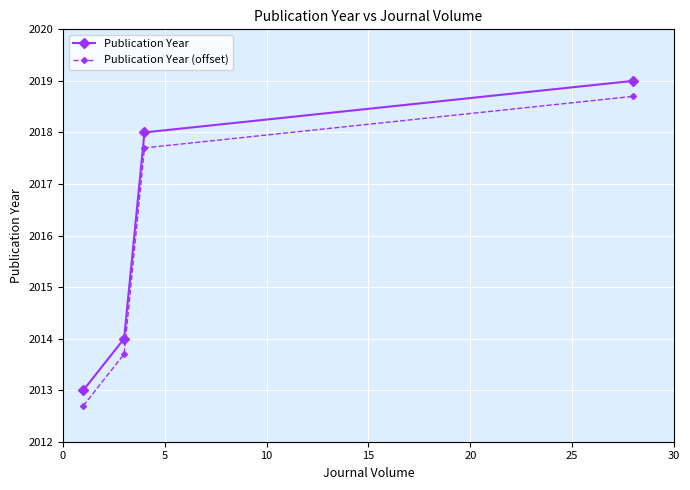

What is the difference between the second highest and second lowest values in the Publication Year (offset) series?

4.0